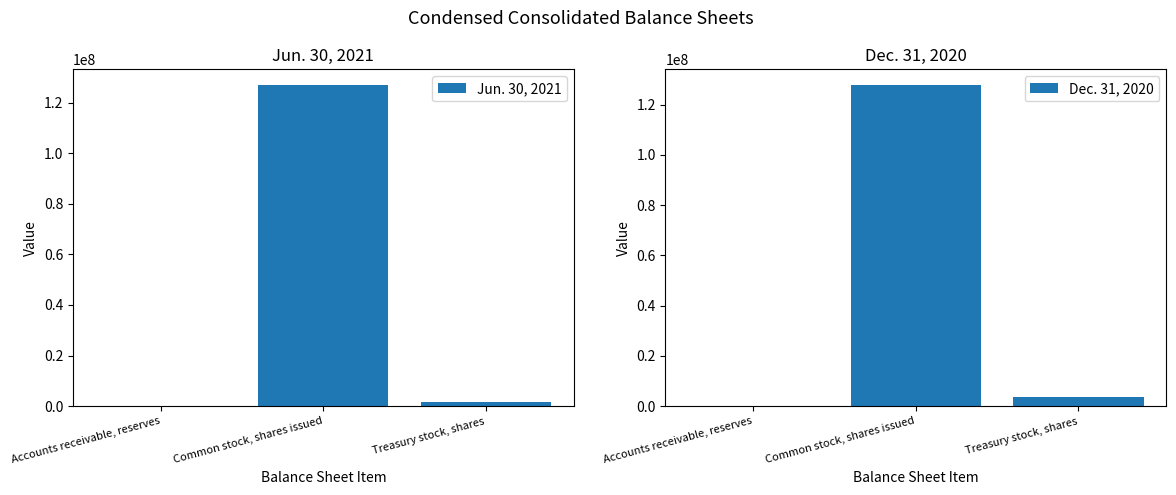

Reading left to right, what are all the values shown in this chart?

Jun. 30, 2021: Accounts receivable, reserves=4183	Common stock, shares issued=126796000	Treasury stock, shares=1623000
Dec. 31, 2020: Accounts receivable, reserves=4392	Common stock, shares issued=127626000	Treasury stock, shares=3494000